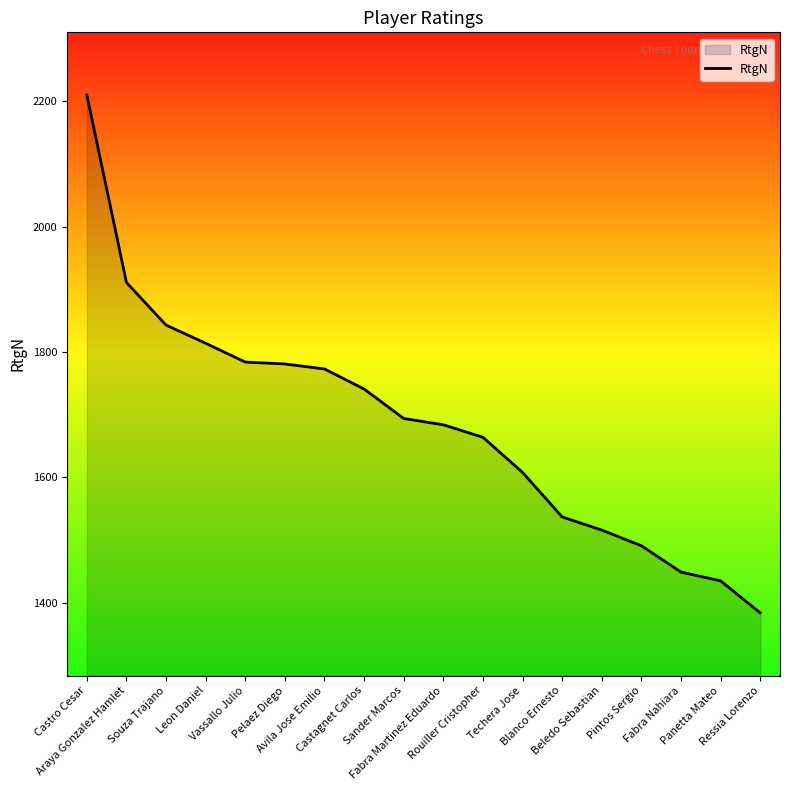

Which label corresponds to the largest value in the chart?

Castro Cesar